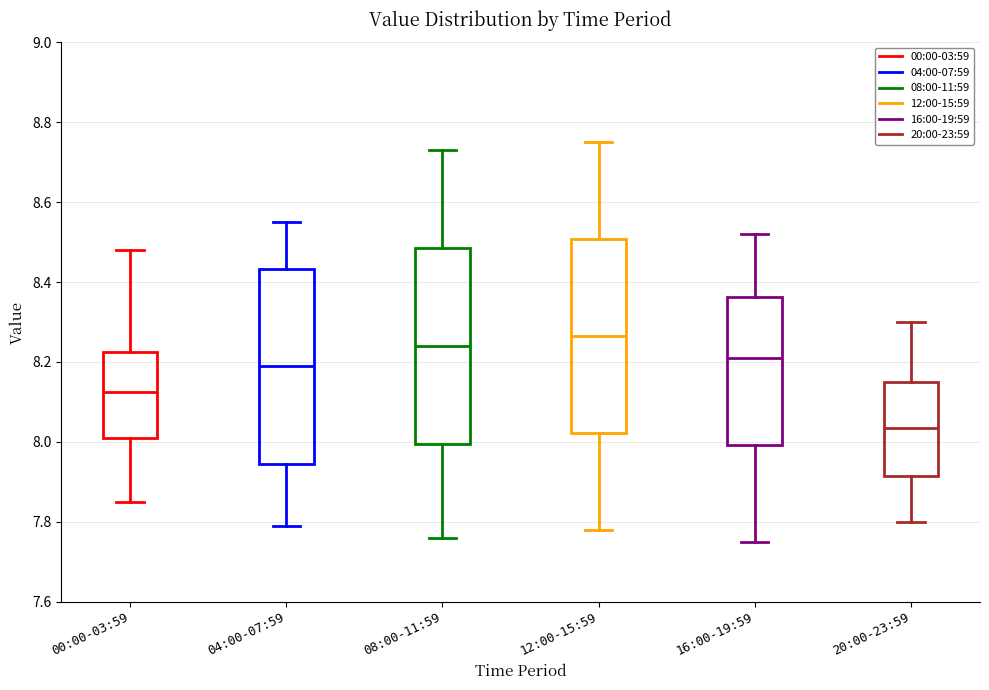

Reading left to right, transcribe this box plot: for each box, give where its median line is, the range the box spans, and where its two whiskers end, as read against the y-axis. The values are not printed on the chart, so give them approximately, as read against the axis.

00:00-03:59: median 8.12, box 8.02 to 8.22, whiskers 7.86 to 8.48
04:00-07:59: median 8.20, box 7.94 to 8.44, whiskers 7.80 to 8.56
08:00-11:59: median 8.24, box 8.00 to 8.48, whiskers 7.76 to 8.74
12:00-15:59: median 8.26, box 8.02 to 8.50, whiskers 7.78 to 8.76
16:00-19:59: median 8.22, box 8.00 to 8.36, whiskers 7.76 to 8.52
20:00-23:59: median 8.04, box 7.92 to 8.16, whiskers 7.80 to 8.30